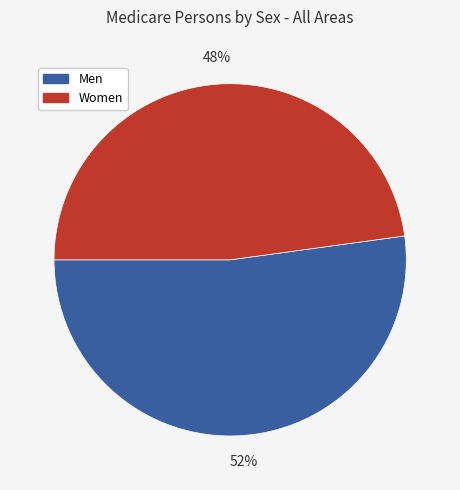

Between Women and Men, which is larger?

Men